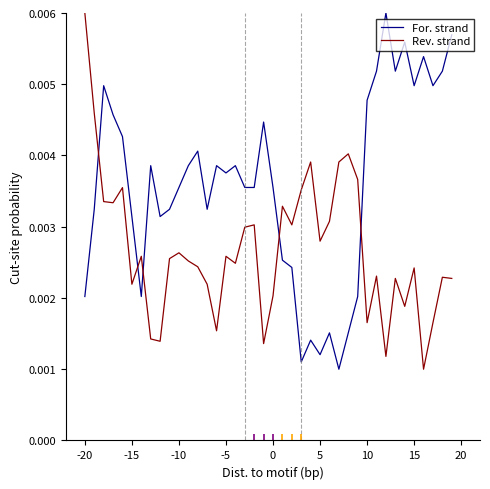

After their last crossing, which series has the higher values: Rev. strand or For. strand?

For. strand